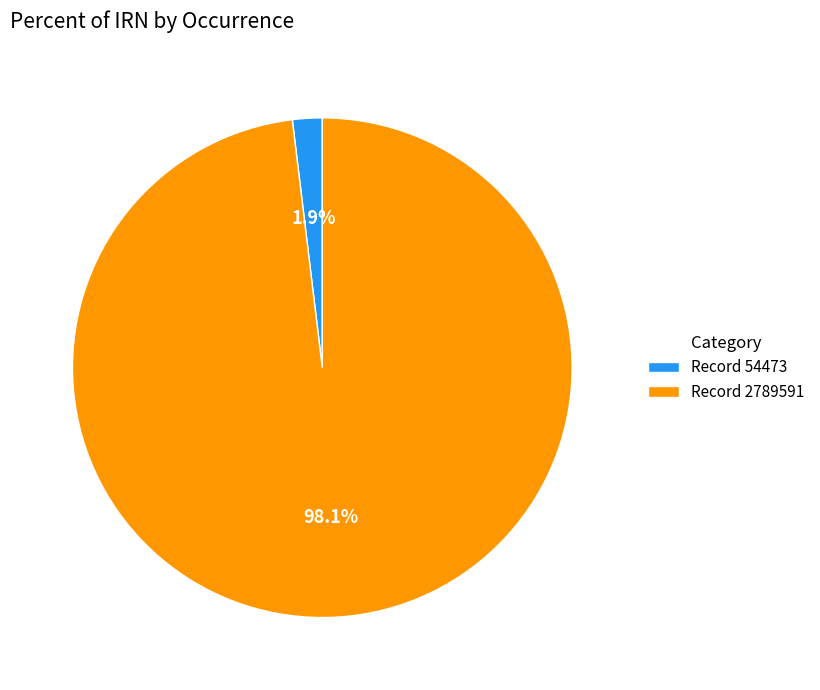

Rank the categories by value from lowest to highest.

Record 54473, Record 2789591